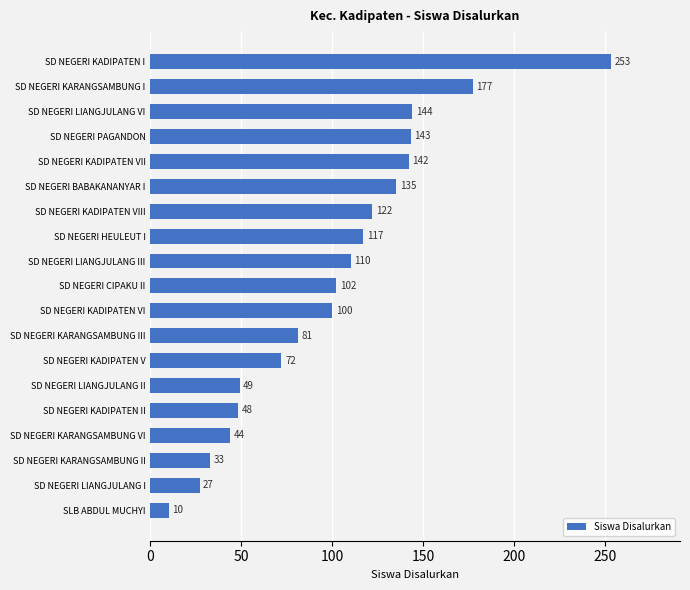

Between SD NEGERI KARANGSAMBUNG I and SD NEGERI KADIPATEN V, which is larger?

SD NEGERI KARANGSAMBUNG I